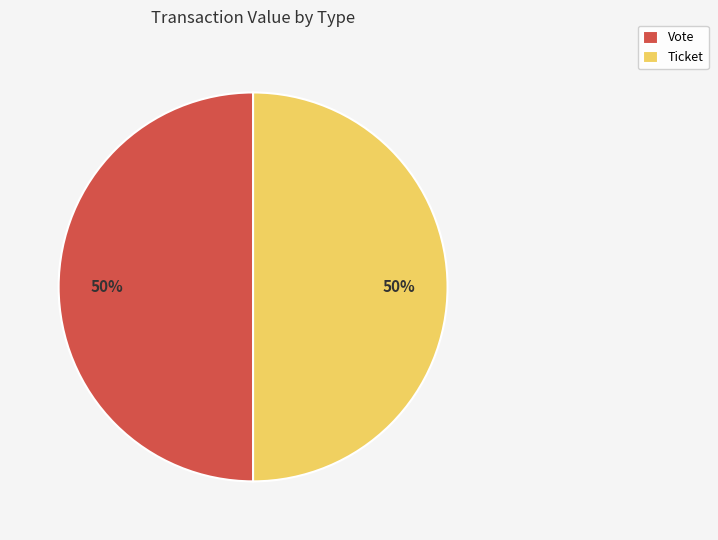

To the nearest percent, what portion does Vote represent?

50%